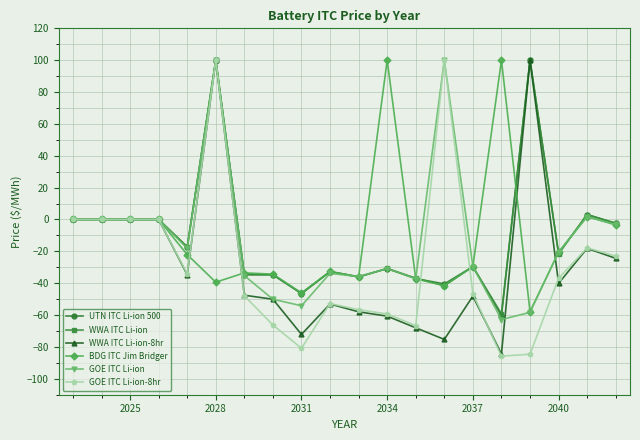

What is the difference between the second highest and second lowest values in the WWA ITC Li-ion-8hr series?

175.3